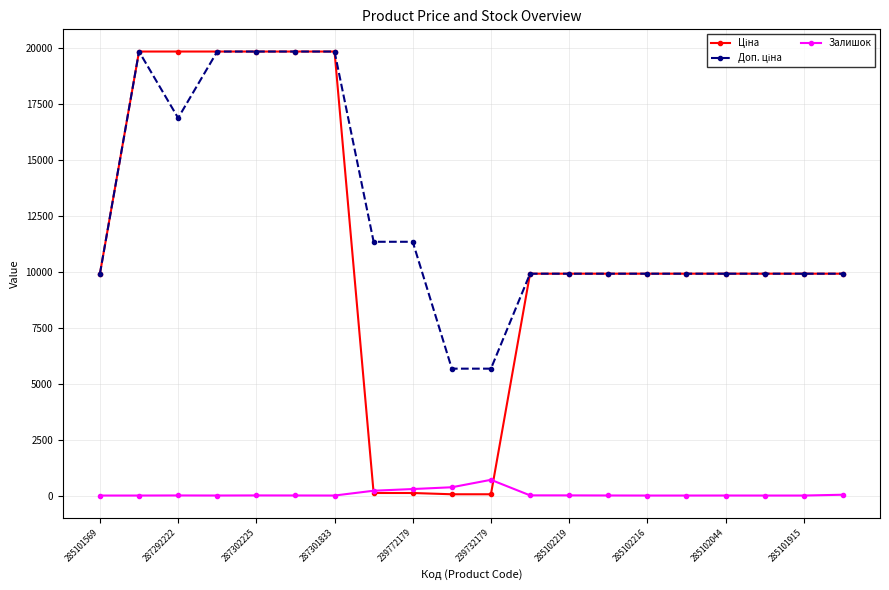

What is the greatest value displayed?

19831.1